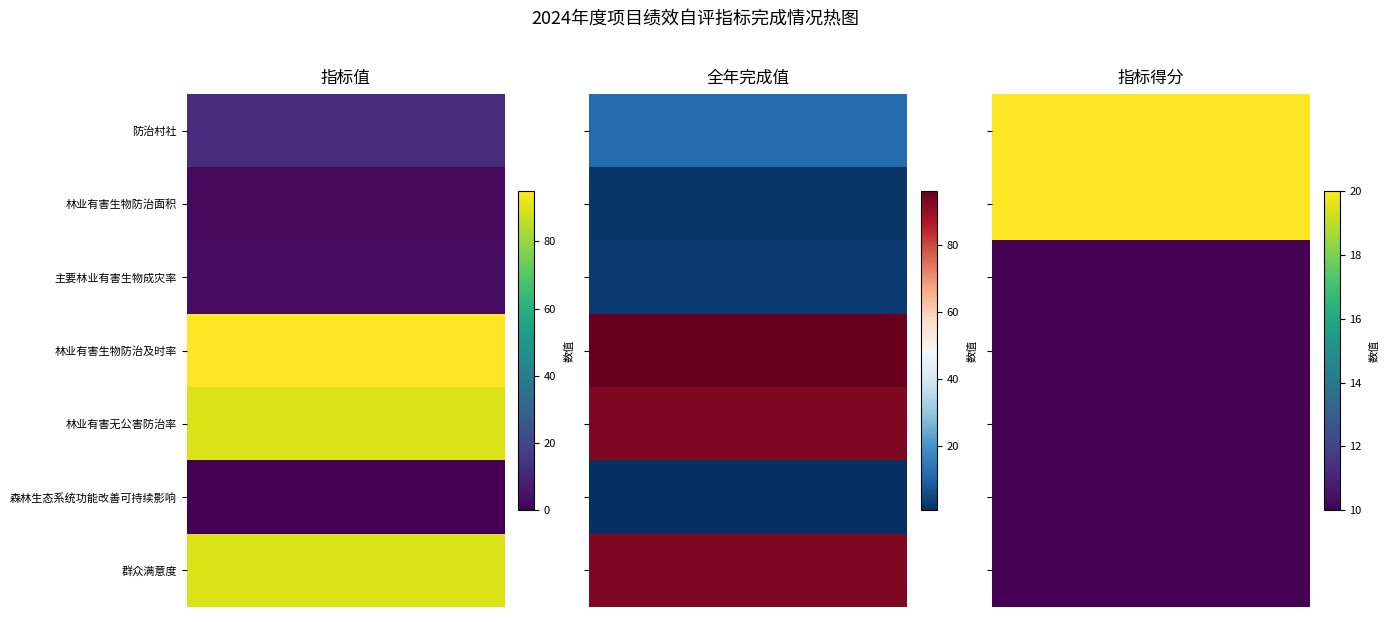

Which label corresponds to the largest value in the chart?

林业有害生物防治及时率